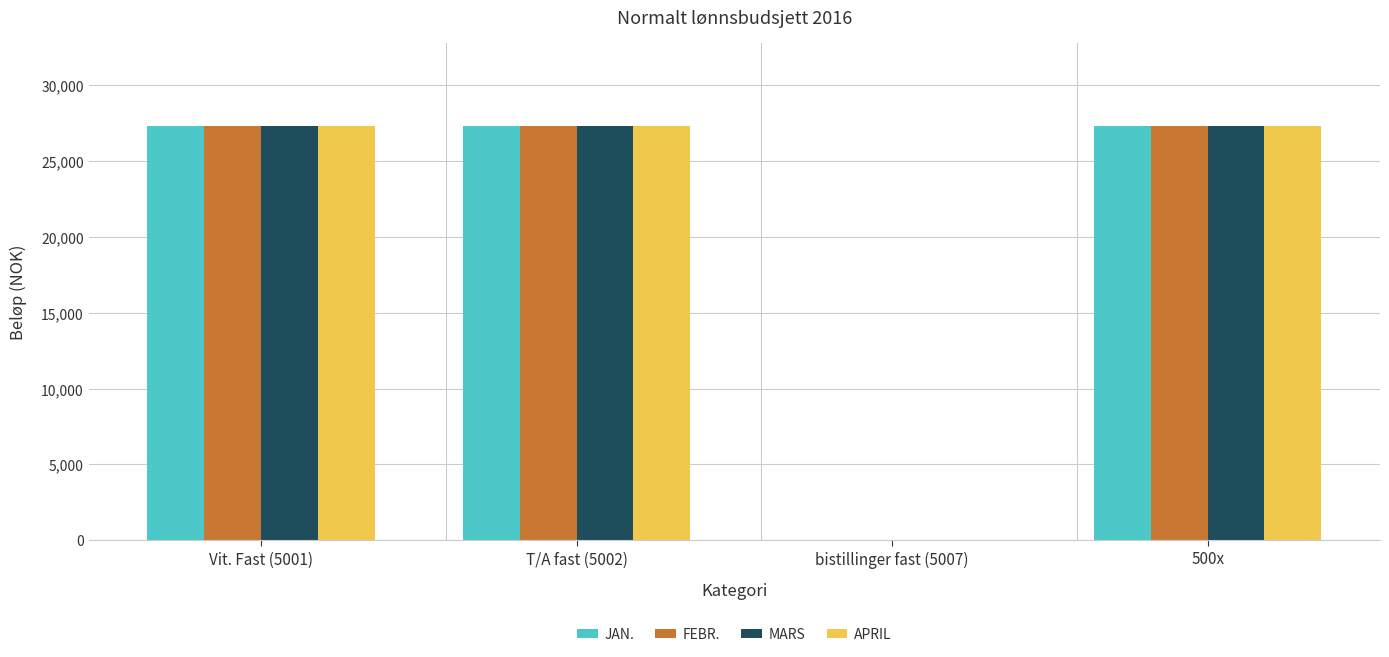

What is the greatest value displayed?

27341.7